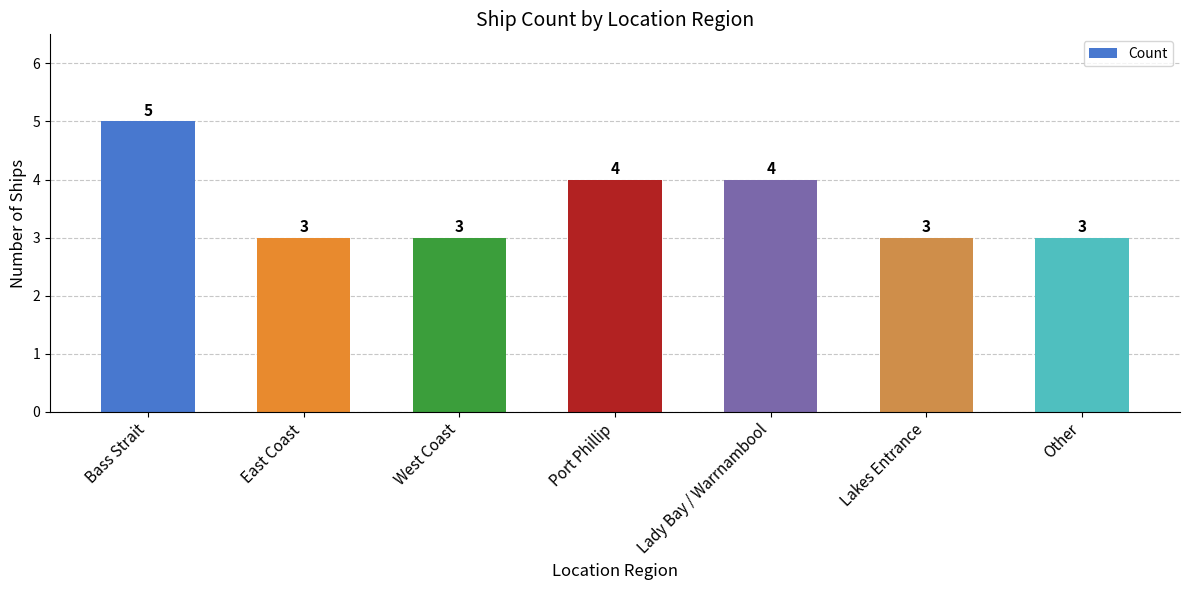

What is the sum of the values at Port Phillip and East Coast?

7